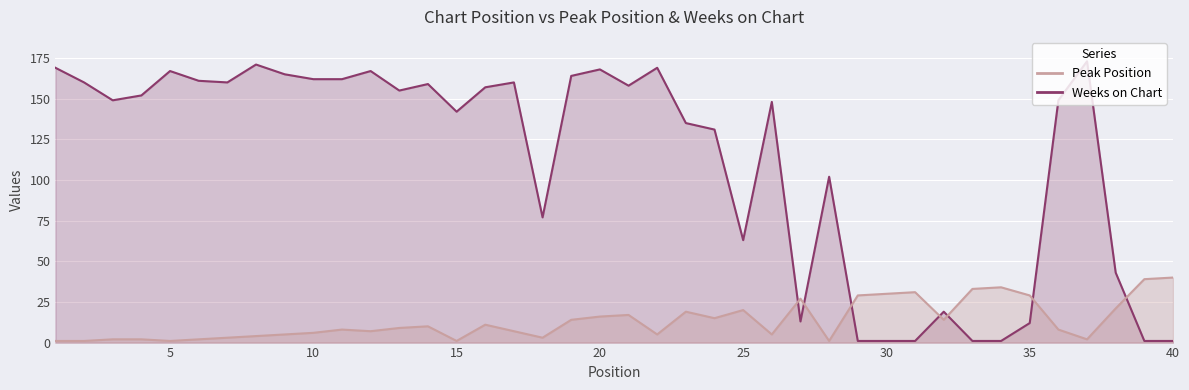

True or false: Weeks on Chart has a value of 68 at 26.

False